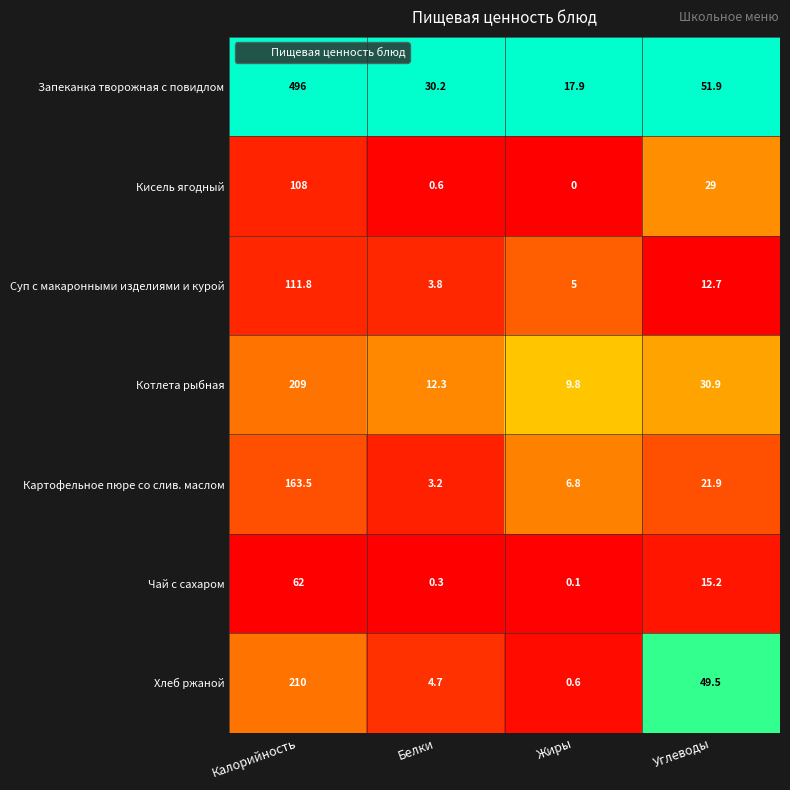

What value does the Хлеб ржаной series have at Калорийность?

210.0